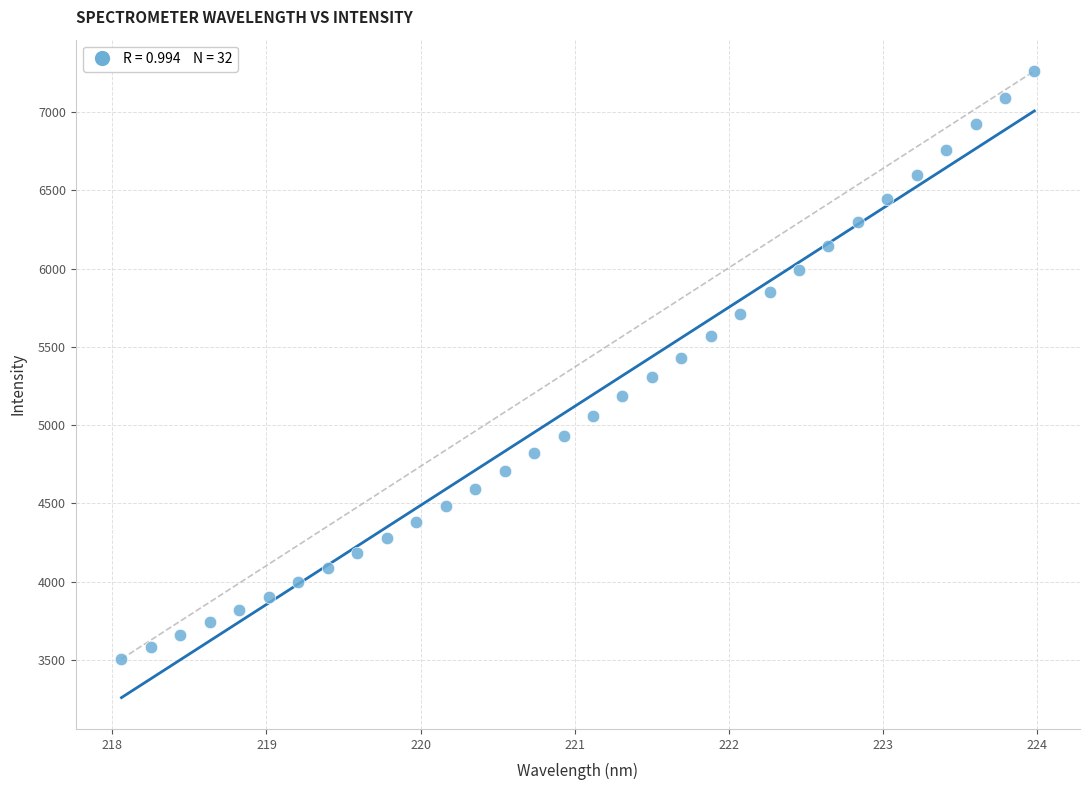

What is the range of X values (max minus min)?

5.9